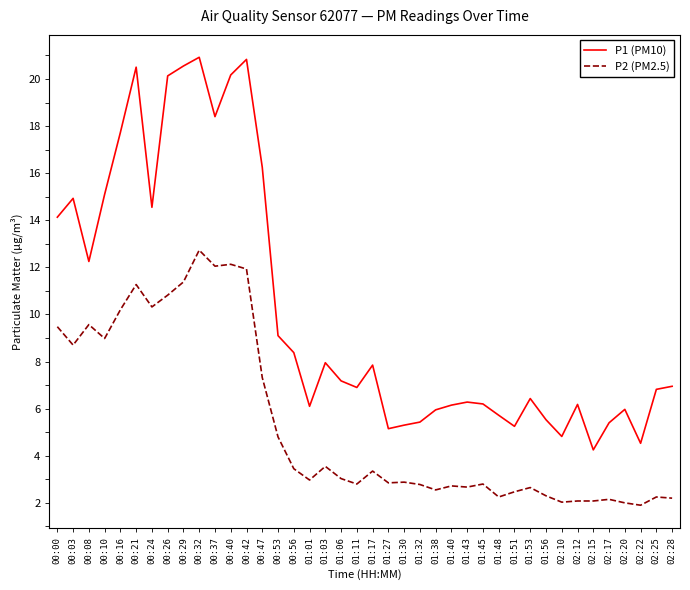

True or false: P1 (PM10) and P2 (PM2.5) intersect in this chart.

False